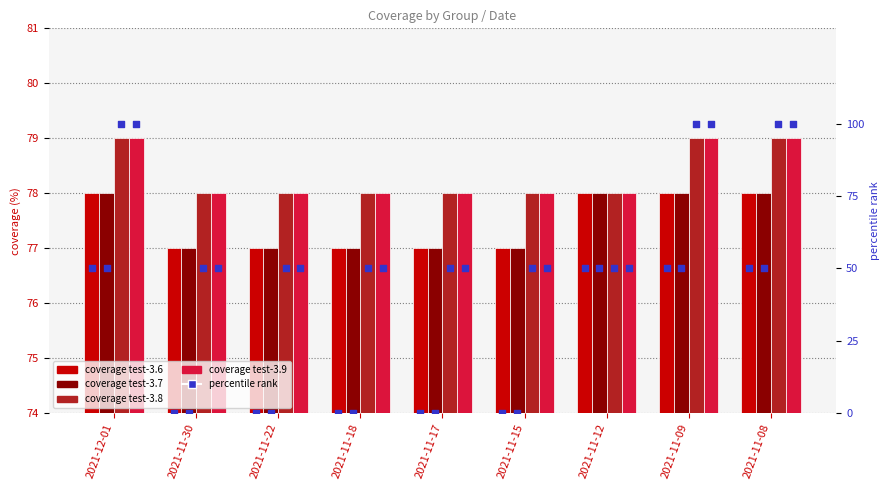

What is the total value across all series at 2021-11-12?

312